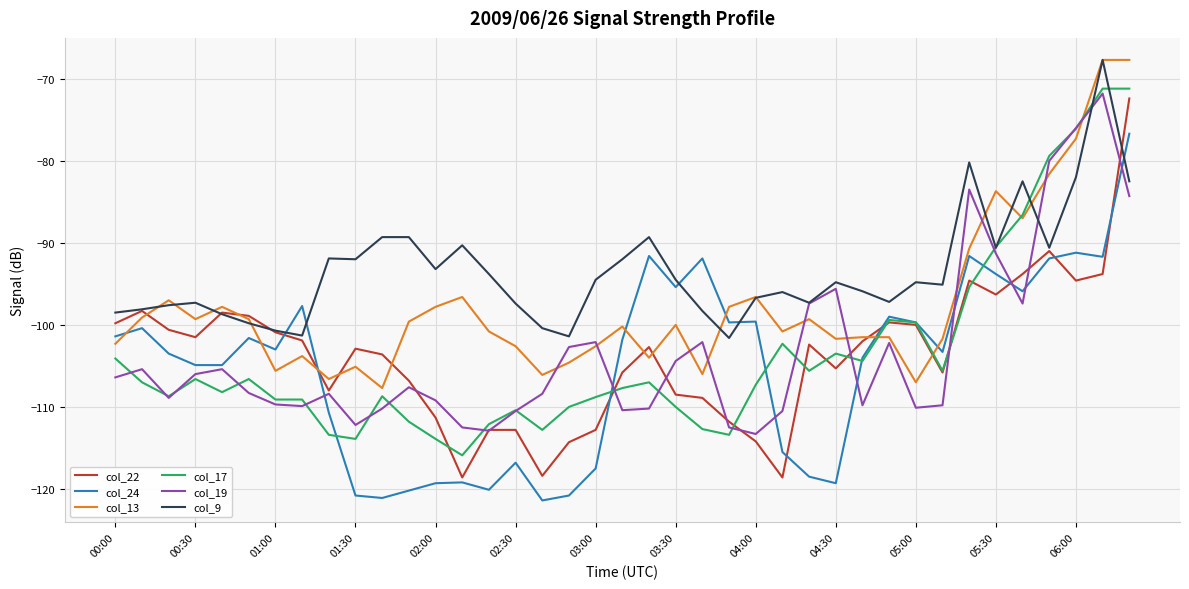

How many times do col_9 and col_24 cross each other?

5